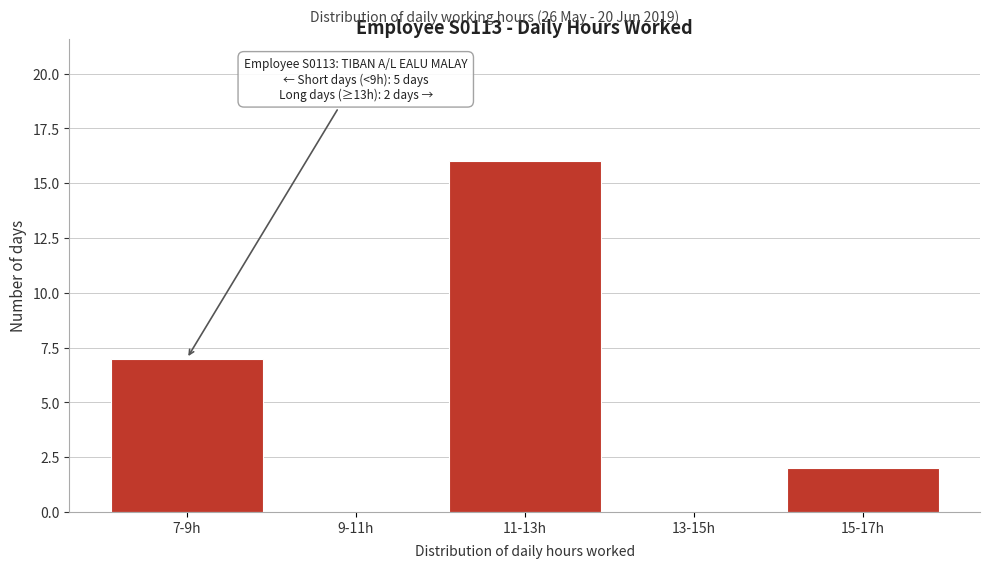

Reading left to right, transcribe all the data shown in this chart.

7-9h=7	9-11h=0	11-13h=16	13-15h=0	15-17h=2